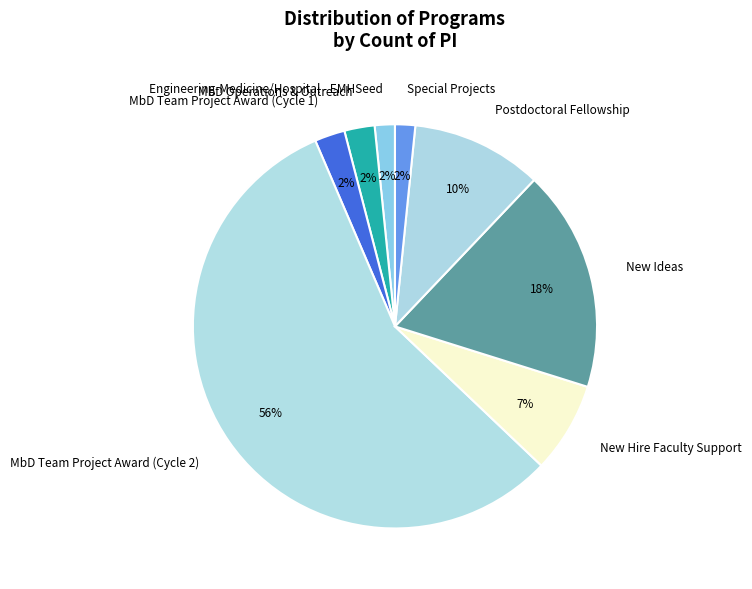

Is the sum of Postdoctoral Fellowship and MbD Team Project Award (Cycle 1) greater than half?

No